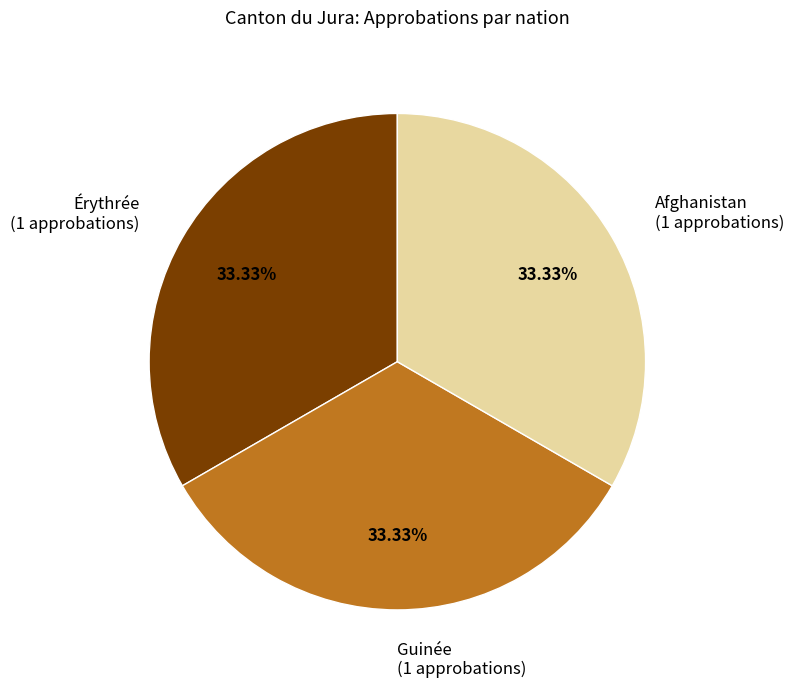

Approximately how many times larger is the value at Érythrée (1 approbations) compared to Afghanistan (1 approbations)?

1.0